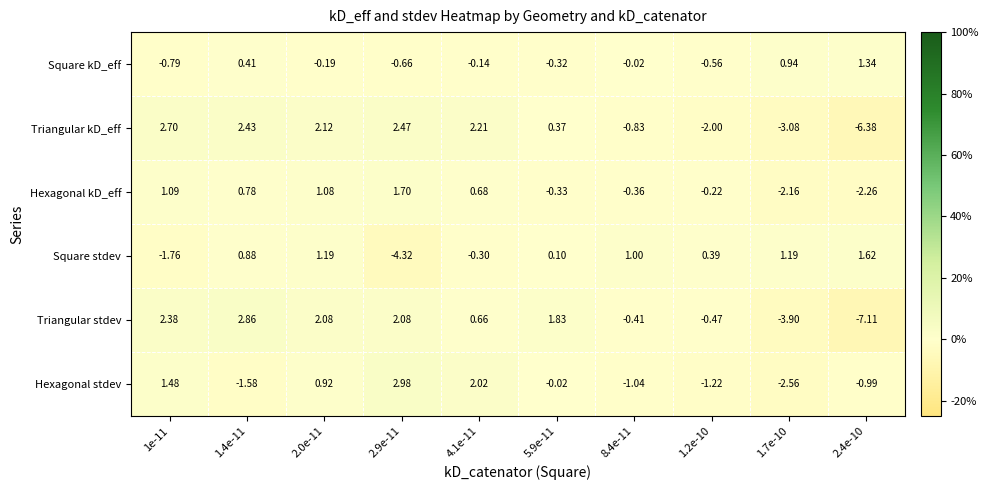

Is the value of Square kD_eff at 1.7e-10 greater than the value of Hexagonal stdev at 5.9e-11?

Yes